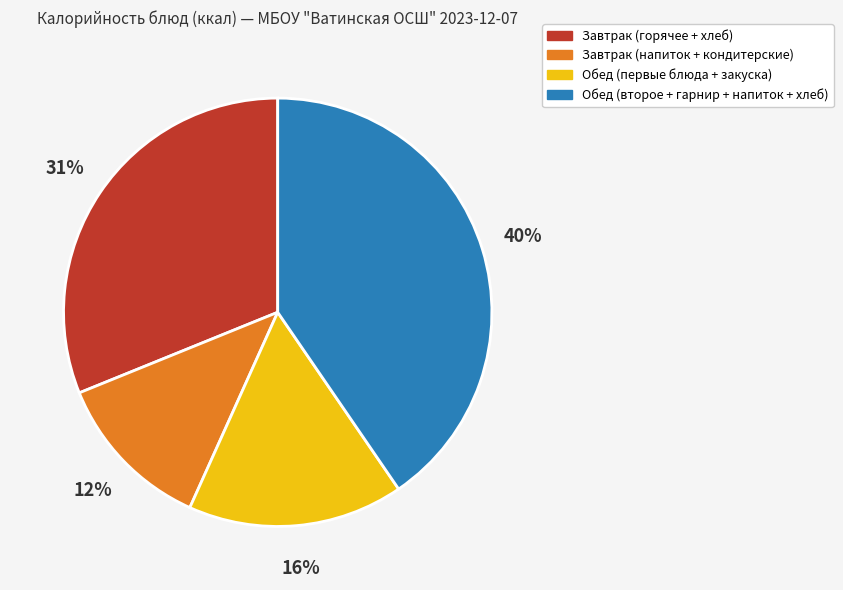

Is there a majority slice in this chart?

No